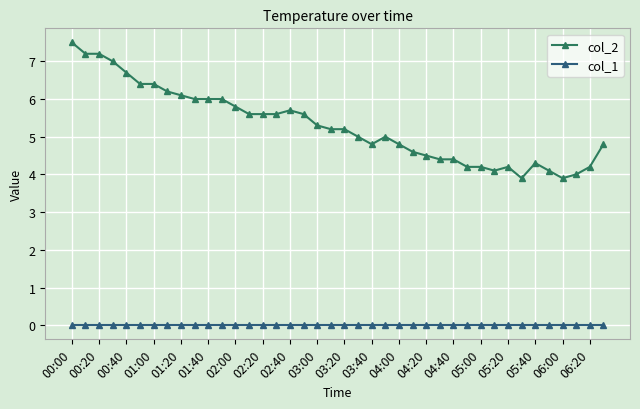

True or false: col_2 has more than 1 points higher than both neighbors.

True